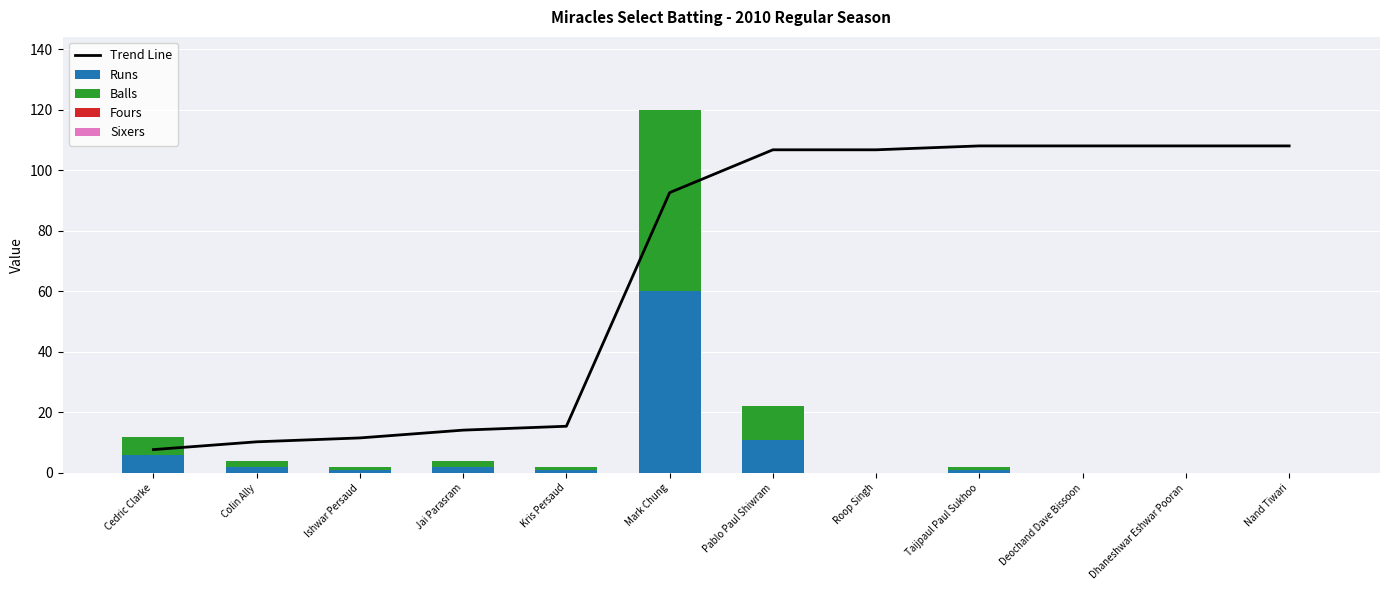

Rank the series by their maximum value, from highest to lowest.

Trend Line, Runs, Balls, Fours, Sixers